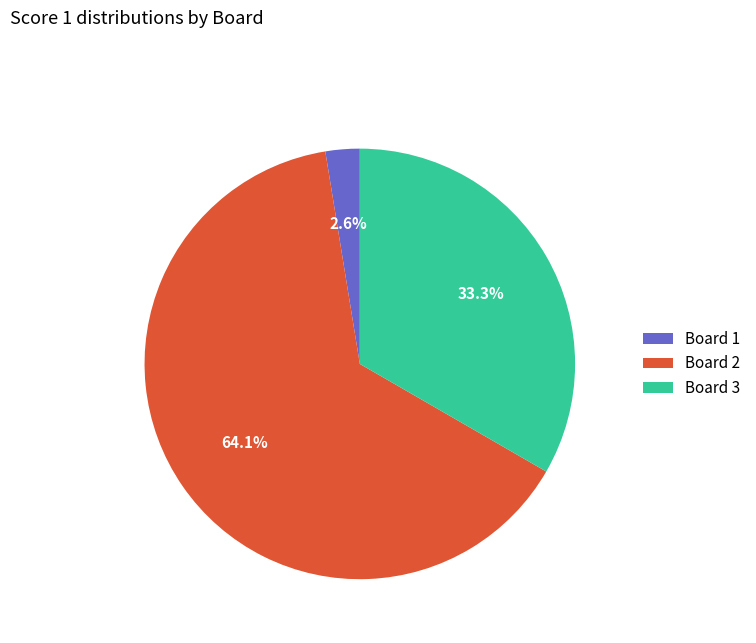

How much of the chart is everything except Board 3?

66.7%